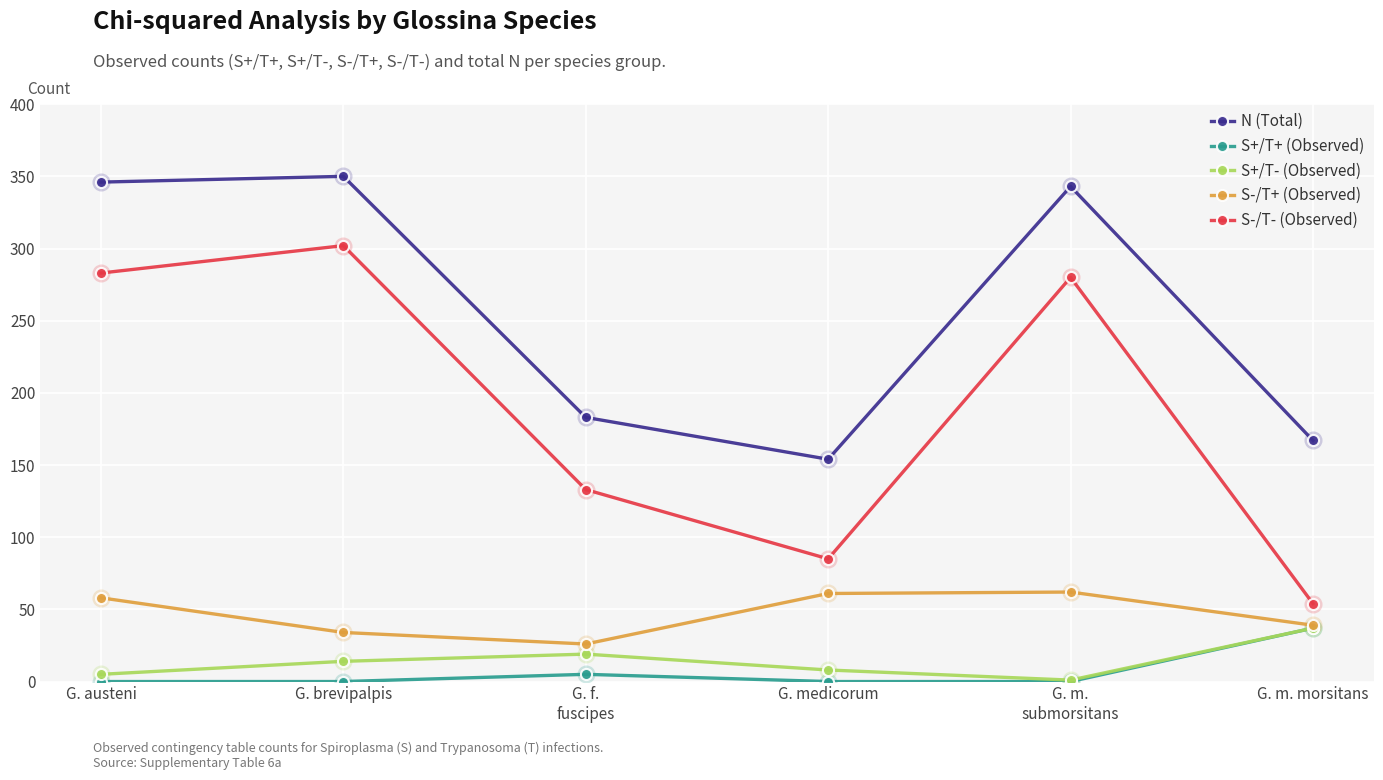

Is this an area chart (filled region under the line)?

No